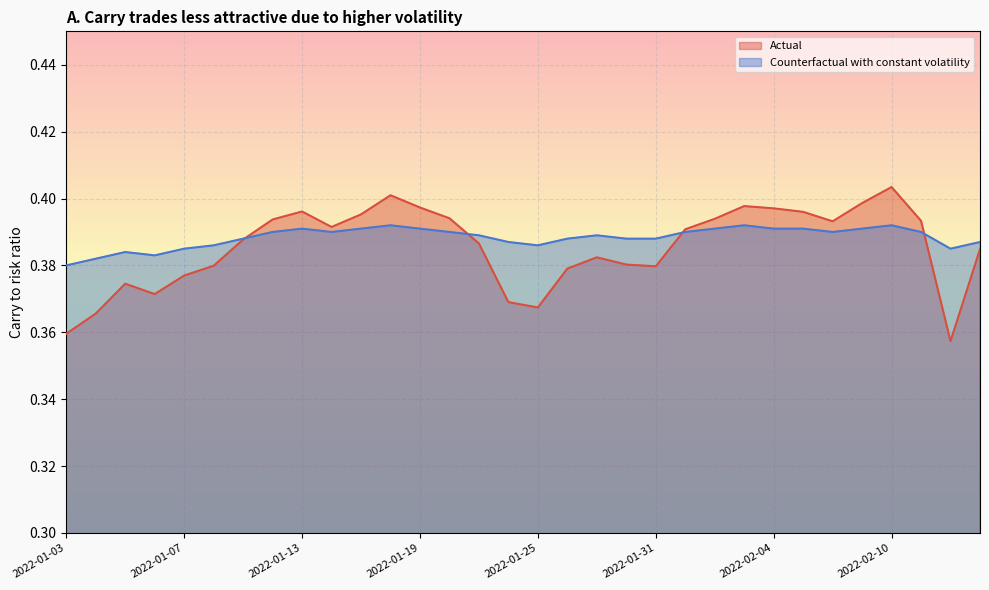

Which category has the highest value in the Counterfactual with constant volatility series?

2022-01-18